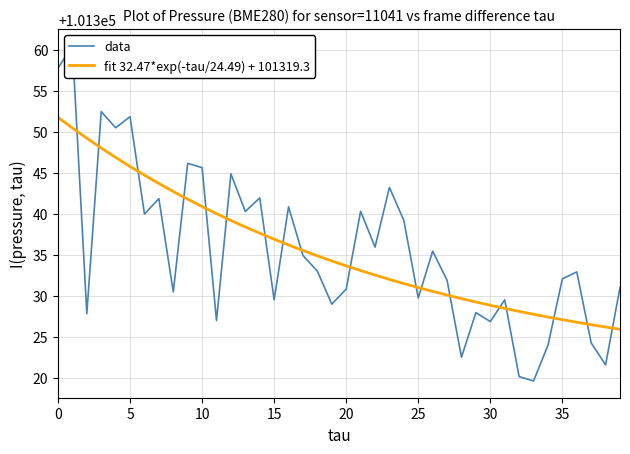

List the series in order of their peak value, highest first.

data, fit 32.47*exp(-tau/24.49) + 101319.3